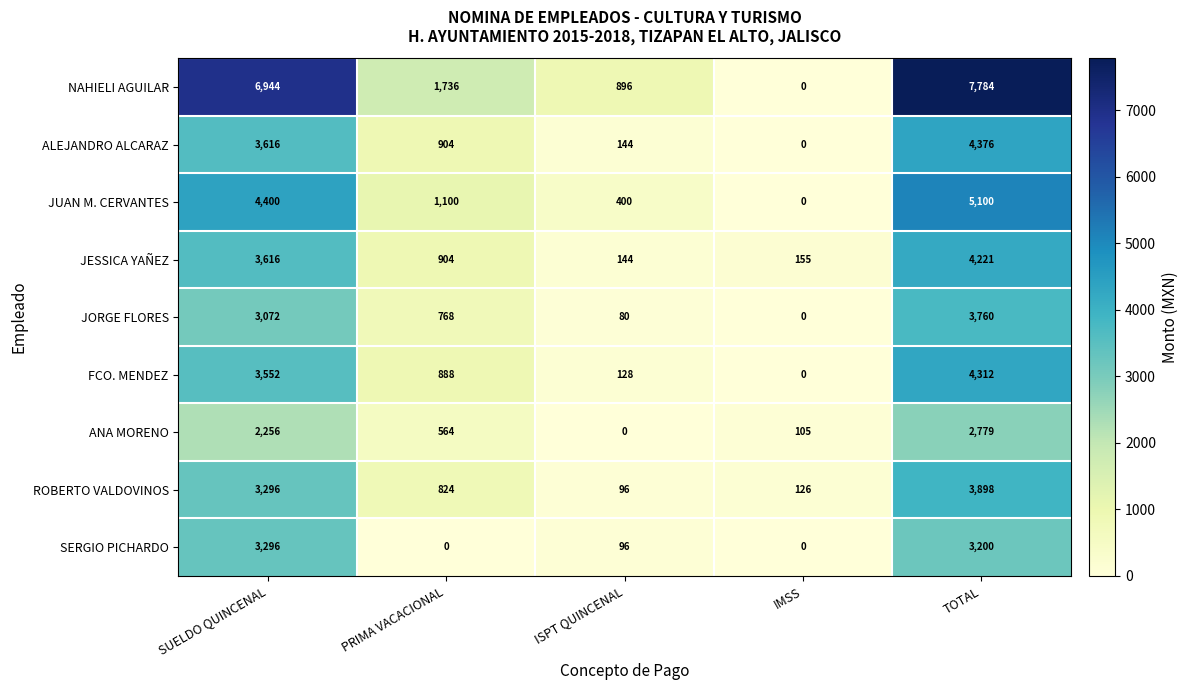

What is the difference between the highest and lowest values at SUELDO QUINCENAL?

4688